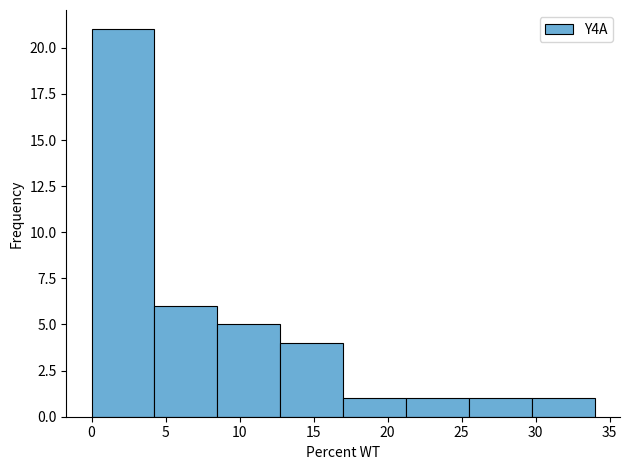

Which range on the x-axis has the tallest bar?

0.00 to 4.25